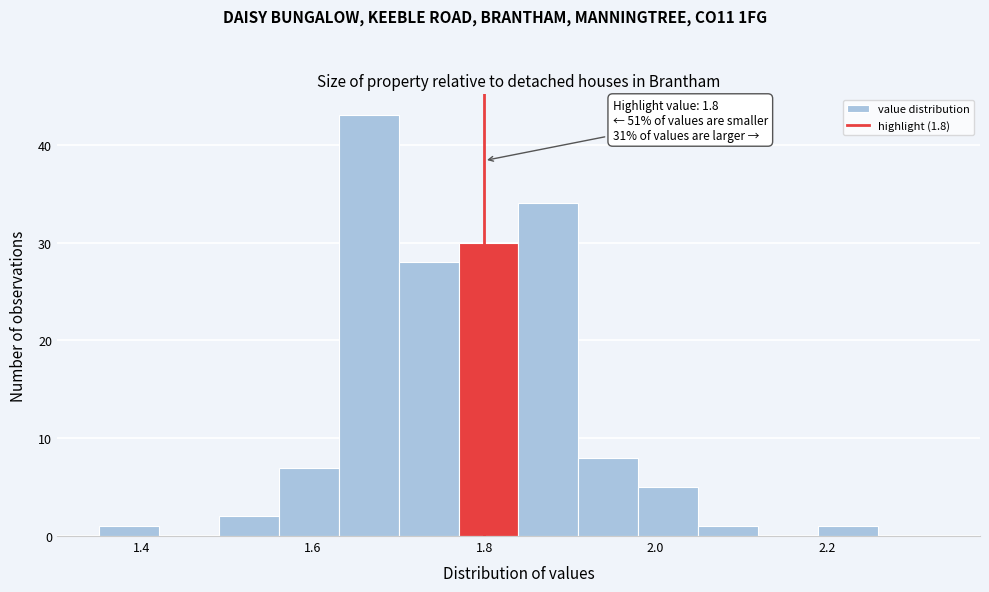

Around what value on the x-axis is the tallest bar? Give the approximate position of its centre, as read against the axis.

1.66